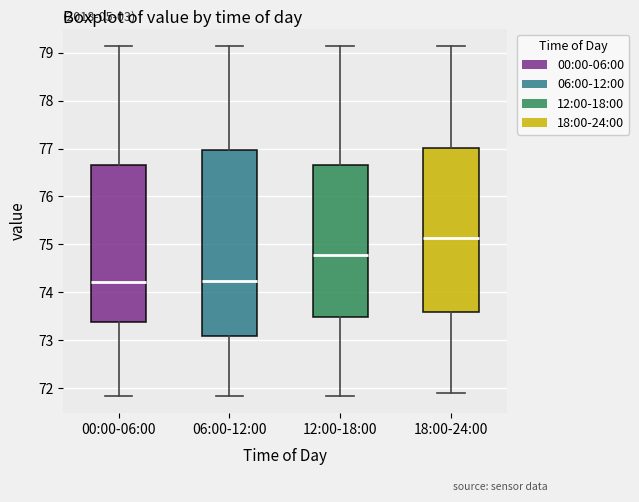

Where is the lower edge of the box for 18:00-24:00 on the y-axis? The values are not printed on the chart, so give them approximately, as read against the axis.

73.6